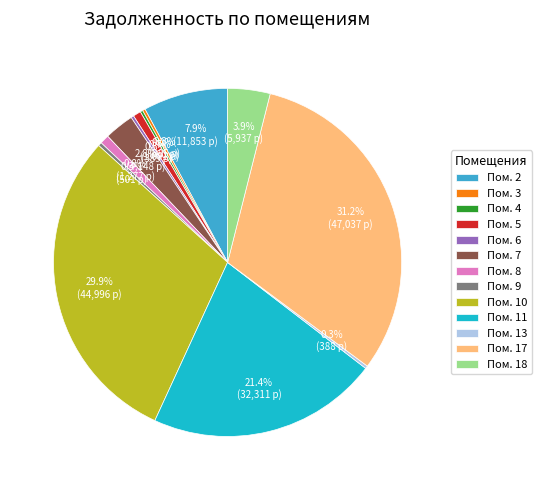

Which category has the biggest portion of the pie?

Пом. 17